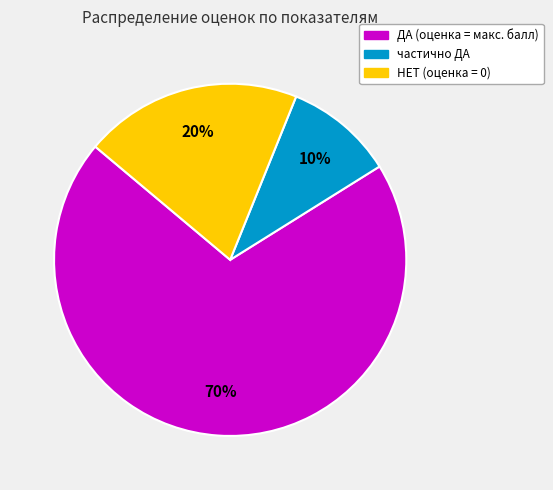

To the nearest percent, what is the difference between the largest and smallest slice percentages?

60%